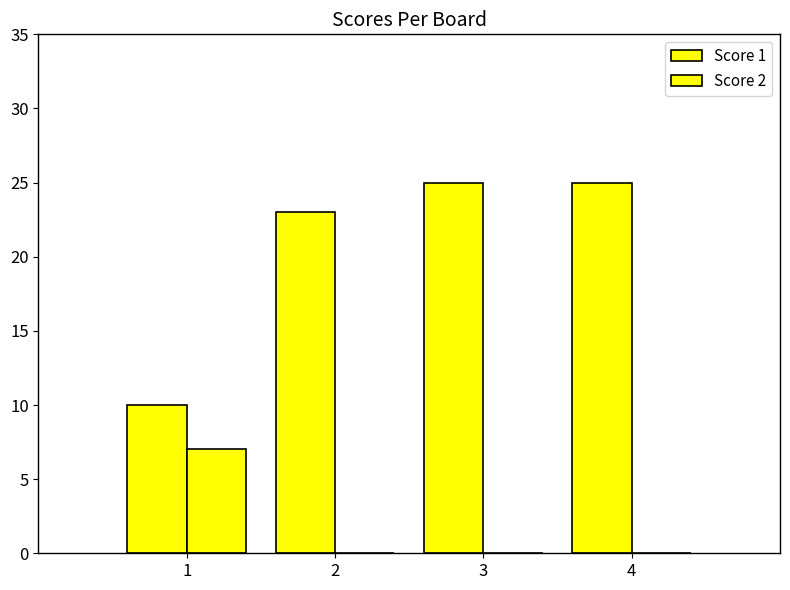

How many series are shown in this chart?

2